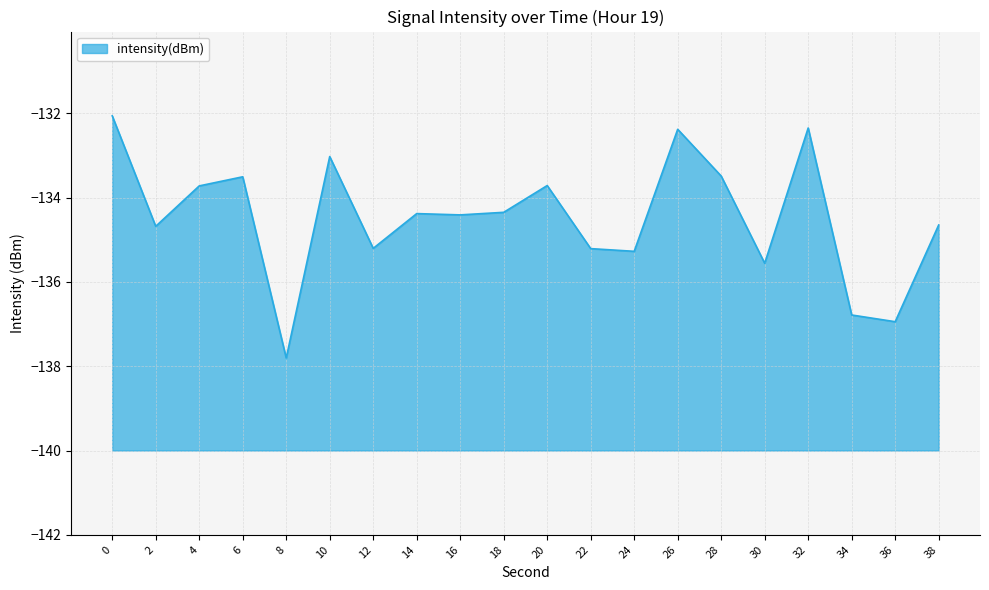

What is the change in value from 18 to 36?

-2.6